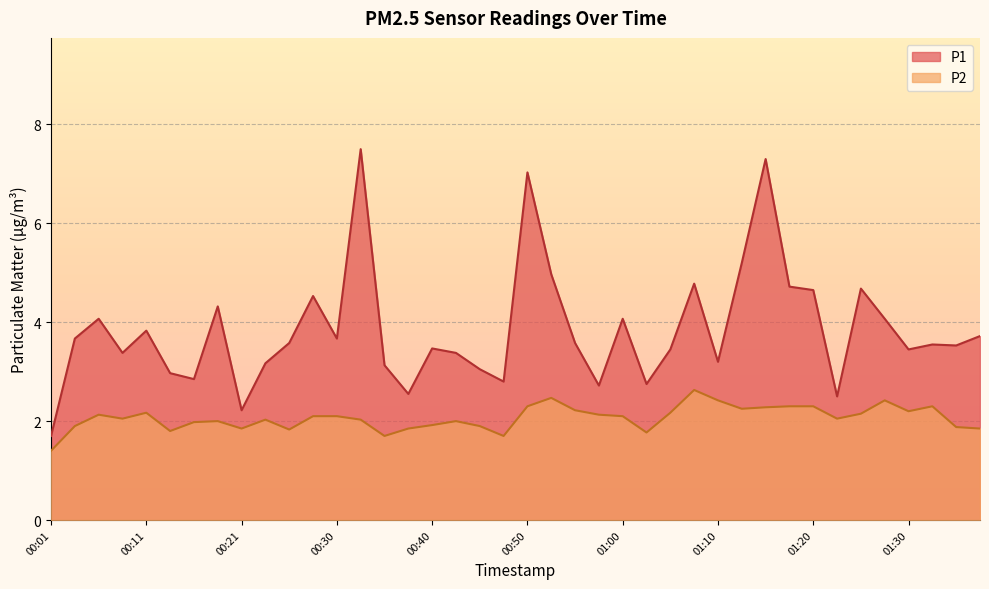

Is it true that P1 equals 5.3 at 00:55?

False